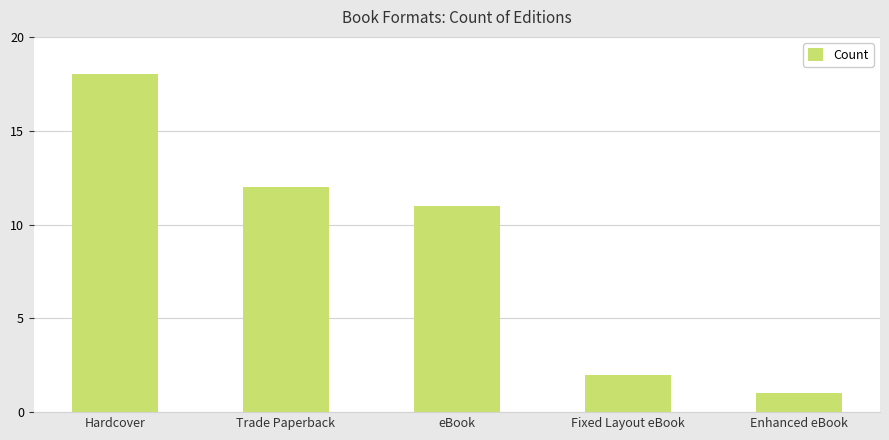

Is it true that the value at eBook is 11?

True